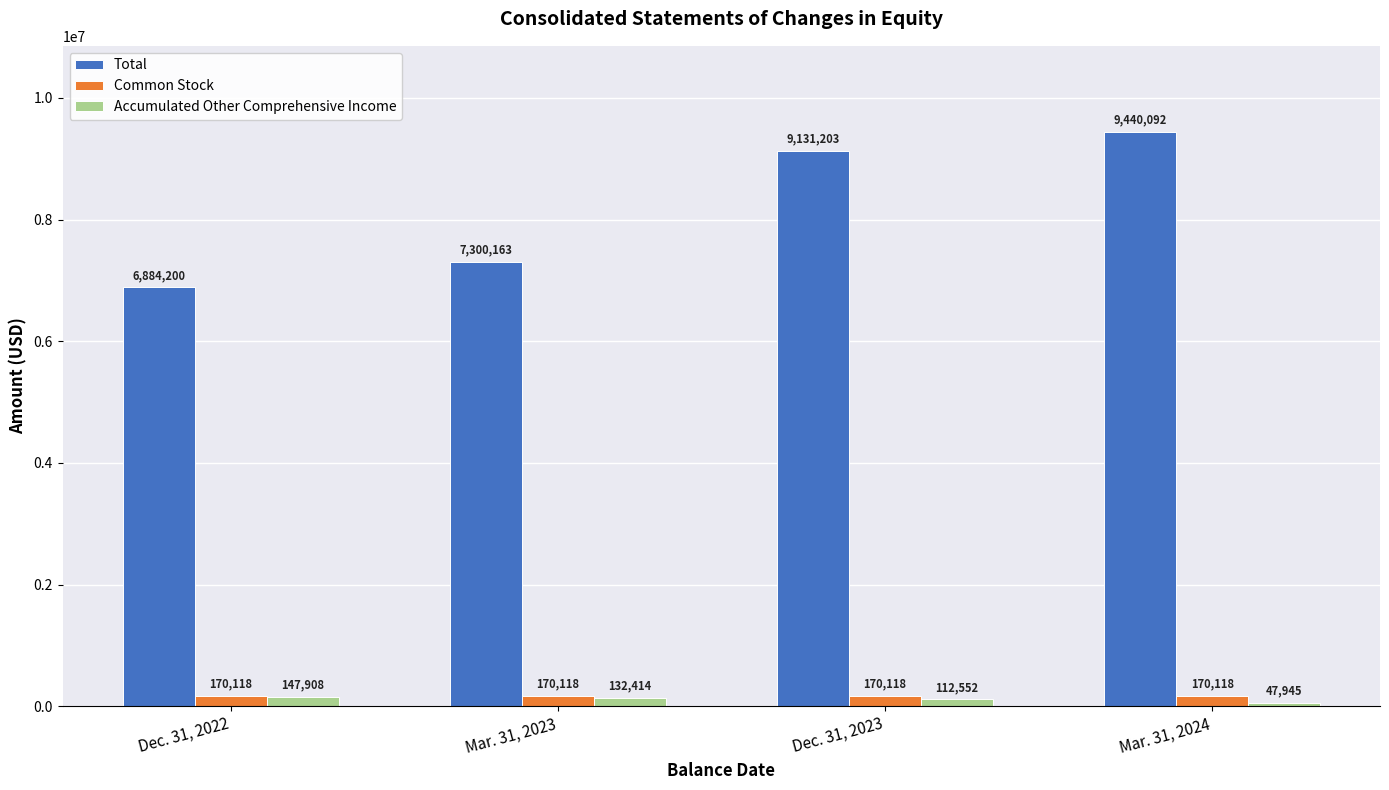

Reading left to right, extract all data points from this chart.

Total: Dec. 31, 2022=6884200	Mar. 31, 2023=7300163	Dec. 31, 2023=9131203	Mar. 31, 2024=9440092
Common Stock: Dec. 31, 2022=170118	Mar. 31, 2023=170118	Dec. 31, 2023=170118	Mar. 31, 2024=170118
Accumulated Other Comprehensive Income: Dec. 31, 2022=147908	Mar. 31, 2023=132414	Dec. 31, 2023=112552	Mar. 31, 2024=47945